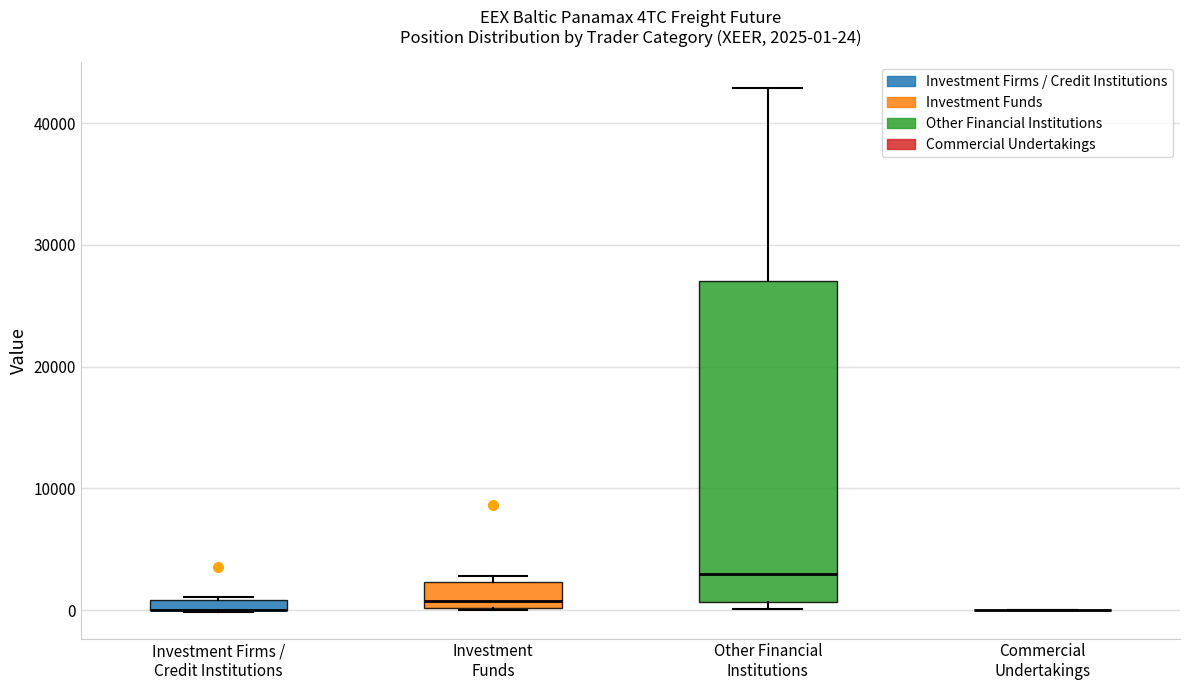

Comparing the boxes themselves (not the whiskers), which one is the tallest?

Other Financial Institutions